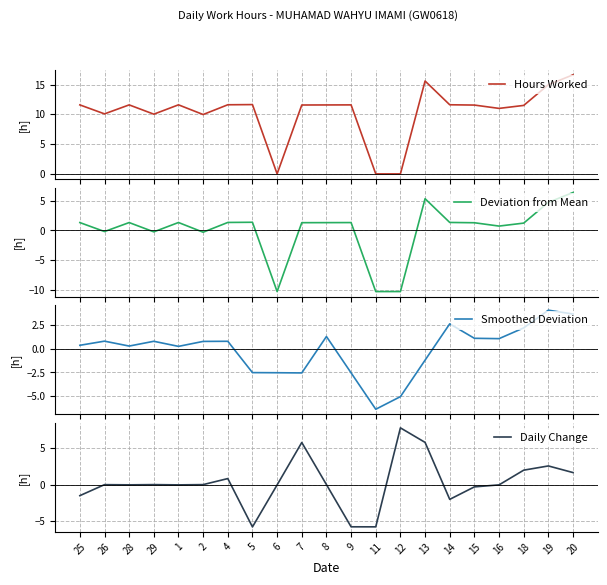

What is the value of the Smoothed Deviation point at the 12th from the left?

-2.5